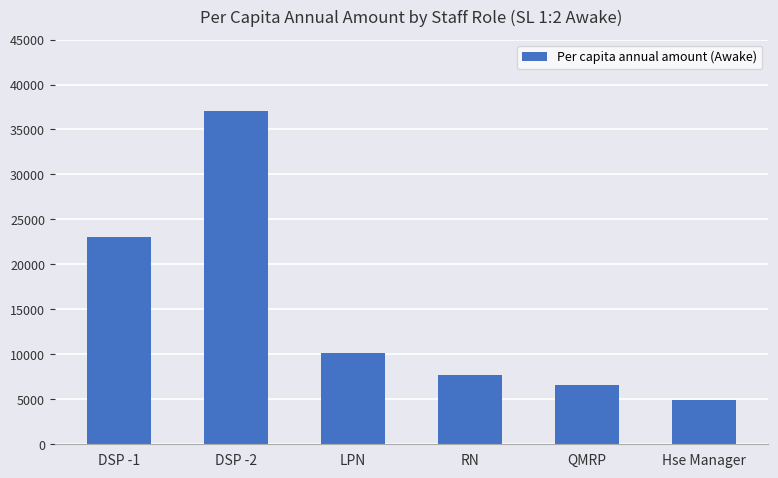

The value at LPN is 15302.6. True or false?

False